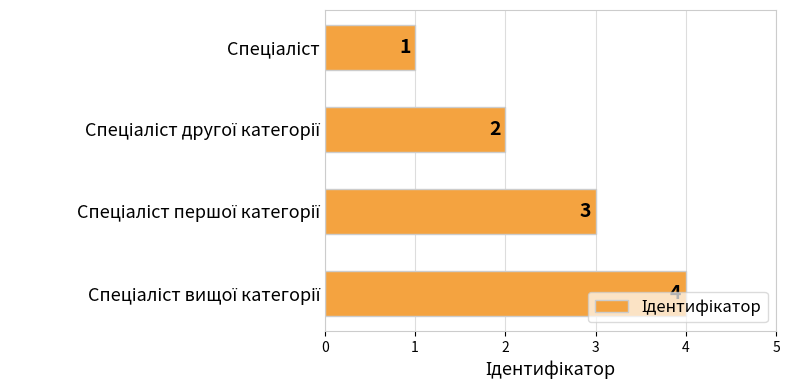

What is the greatest value displayed?

4